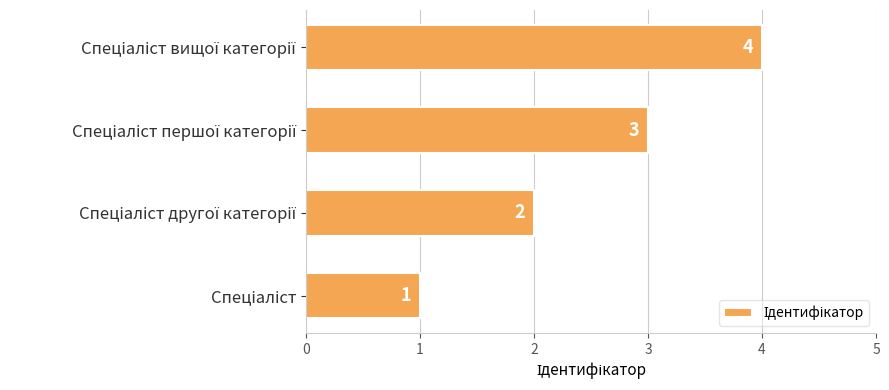

How many values are between 2 and 4?

3